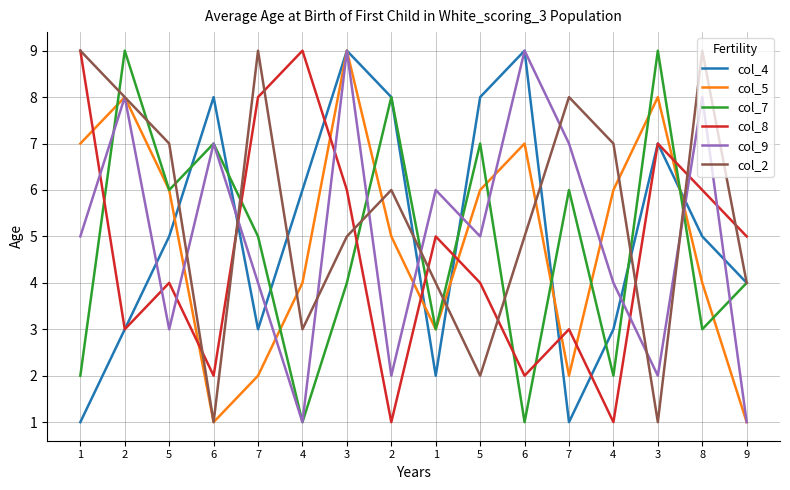

Read the col_4 value at 3.

9